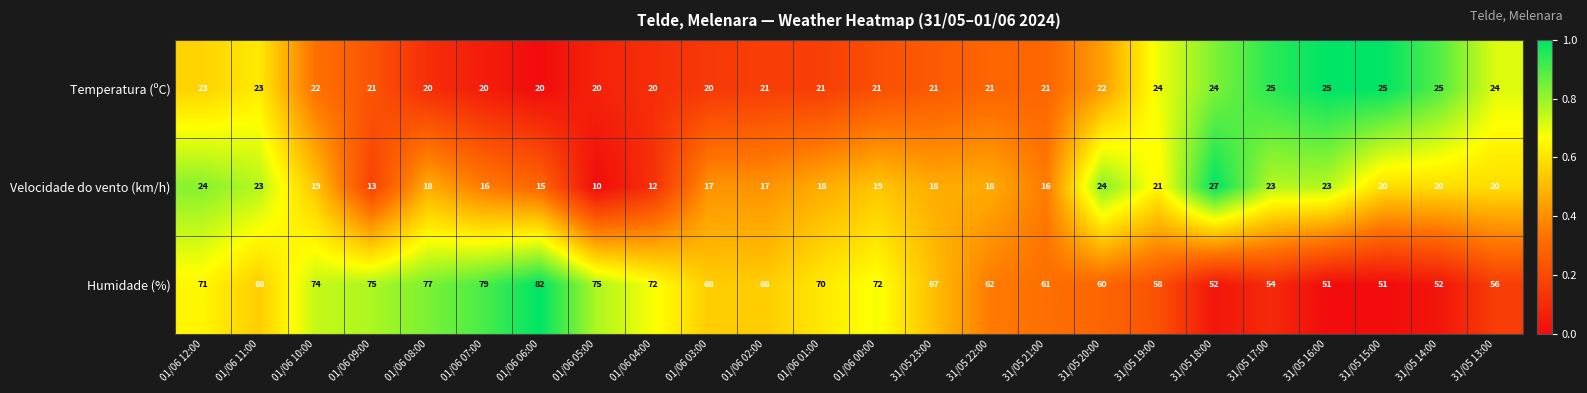

What is the average value of the Temperatura (ºC) series?

22